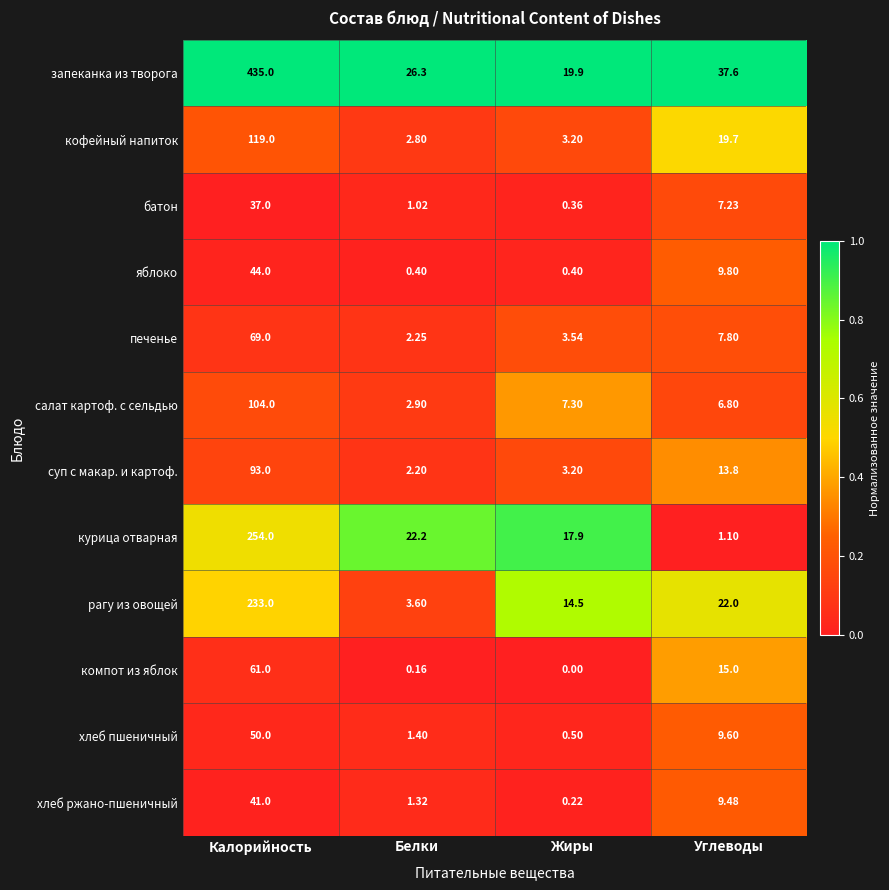

List the series in order of their peak value, lowest first.

батон, хлеб ржано-пшеничный, яблоко, хлеб пшеничный, компот из яблок, печенье, суп с макар. и картоф., салат картоф. с сельдью, кофейный напиток, рагу из овощей, курица отварная, запеканка из творога